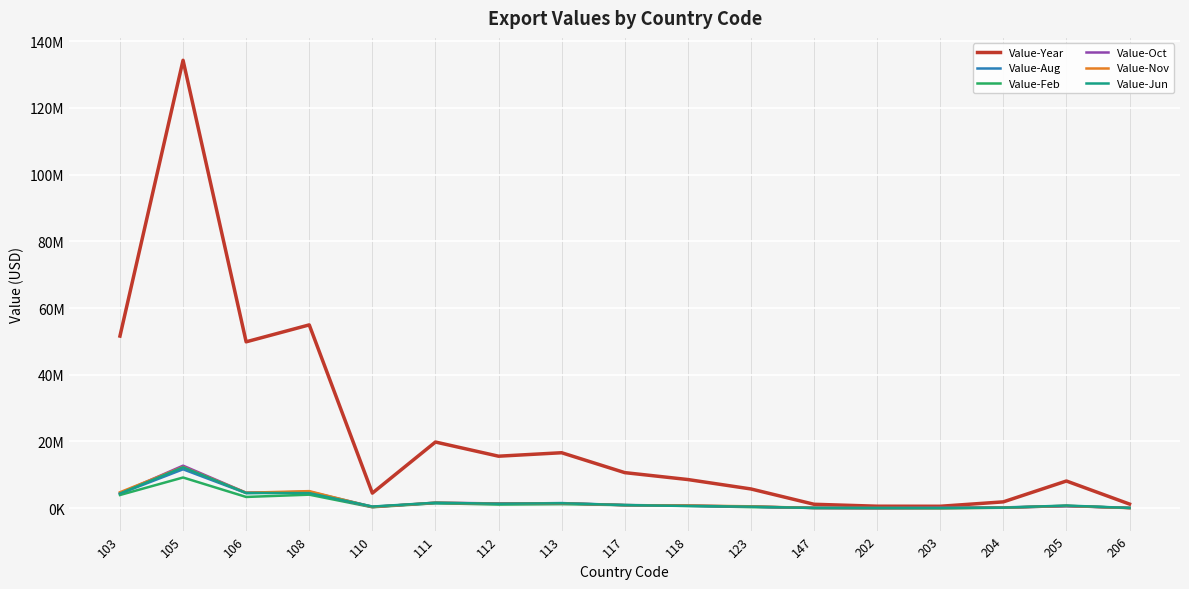

What is the difference between the highest and lowest values at 106?

46488993